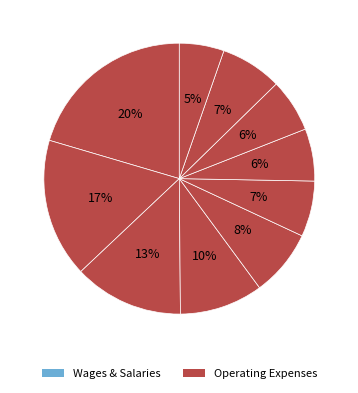

Count the number of slices in the pie.

10